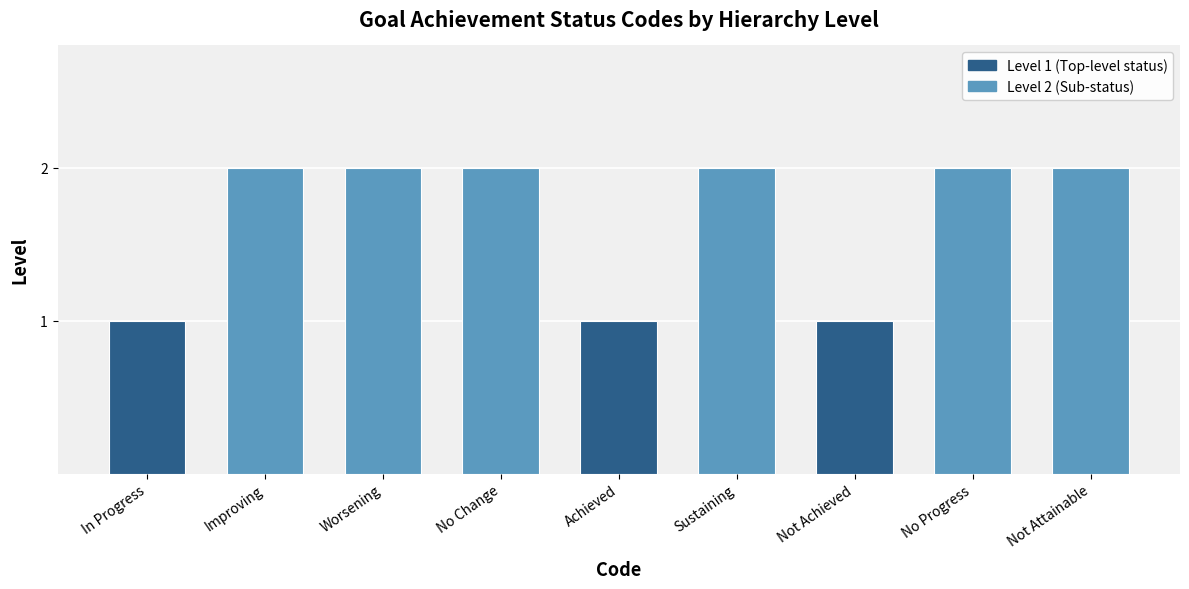

How many values are between 1 and 2?

9